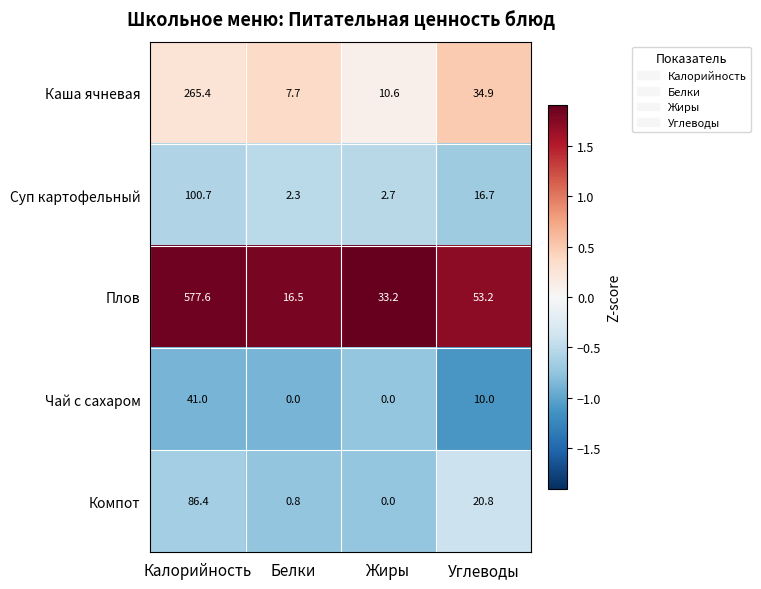

Reading left to right, transcribe all the data shown in this chart.

Каша ячневая: Калорийность=265.4	Белки=7.7	Жиры=10.6	Углеводы=34.9
Суп картофельный: Калорийность=100.7	Белки=2.3	Жиры=2.7	Углеводы=16.7
Плов: Калорийность=577.6	Белки=16.5	Жиры=33.2	Углеводы=53.2
Чай с сахаром: Калорийность=41.0	Белки=0.0	Жиры=0.0	Углеводы=10.0
Компот: Калорийность=86.4	Белки=0.8	Жиры=0.0	Углеводы=20.8